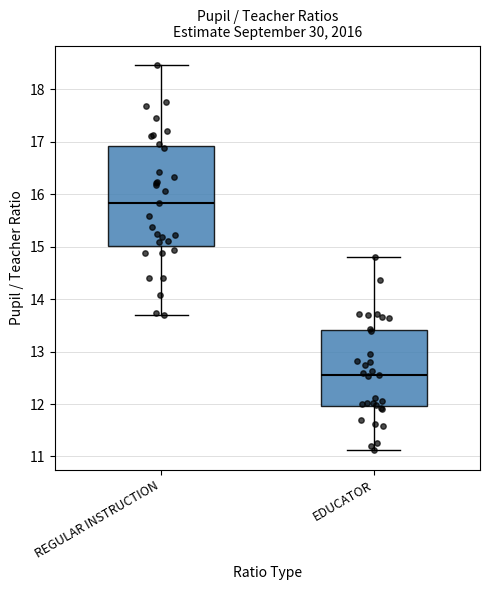

Reading left to right, read every box against the y-axis: the position of its median line, the range the box covers, and the ends of its whiskers. The values are not printed on the chart, so give them approximately, as read against the axis.

REGULAR INSTRUCTION: median 15.8, box 15.0 to 16.9, whiskers 13.7 to 18.5
EDUCATOR: median 12.5, box 12.0 to 13.4, whiskers 11.1 to 14.8